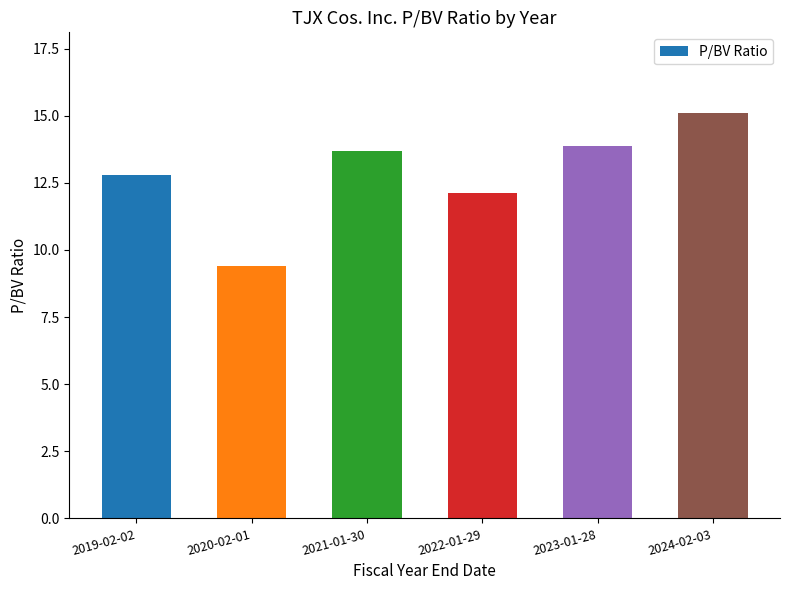

What is the smallest value displayed?

9.4